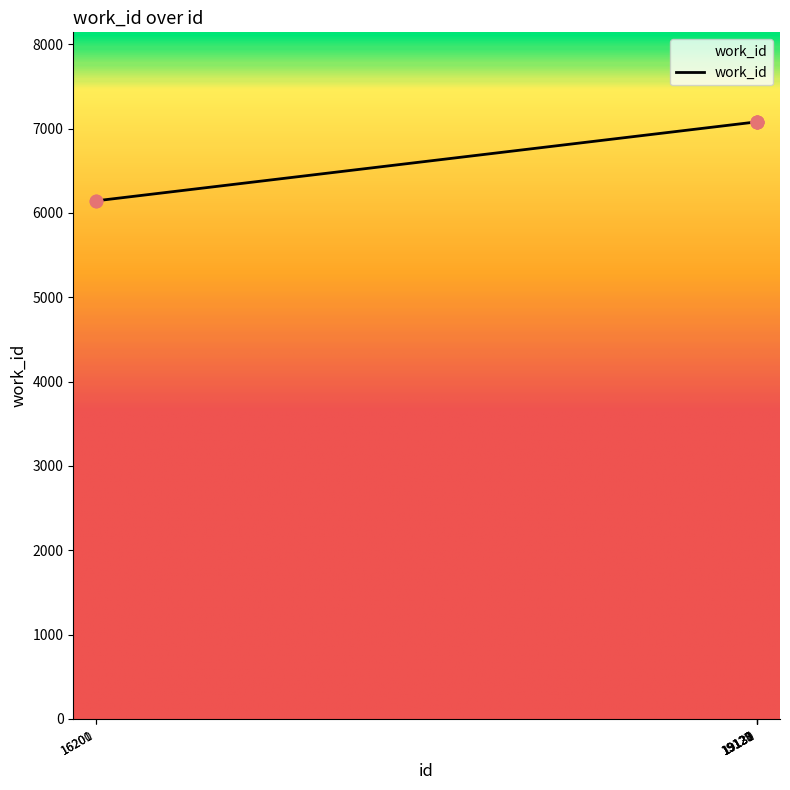

What is the average value?

6813